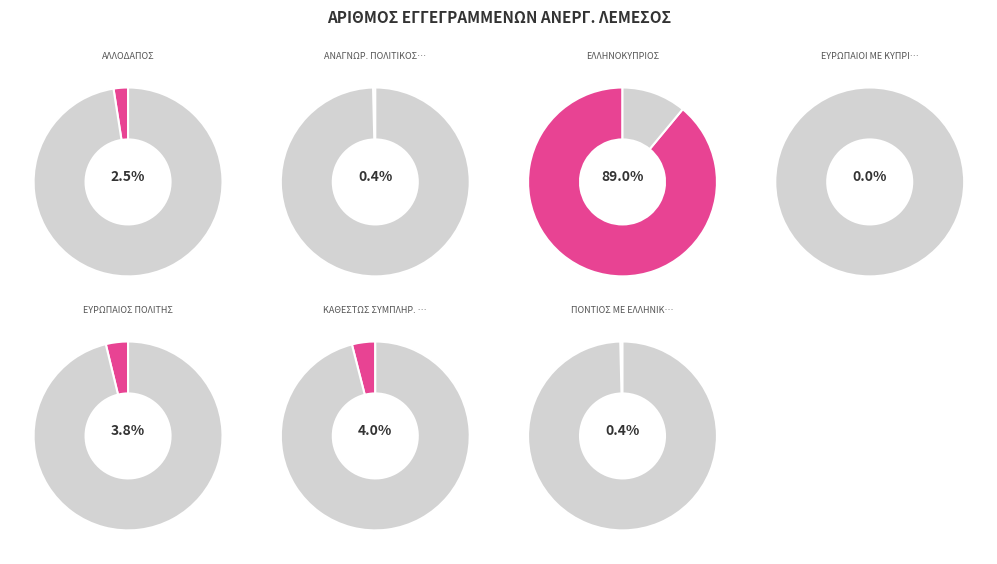

Which has a higher value, ΕΛΛΗΝΟΚΥΠΡΙΟΣ or ΠΟΝΤΙΟΣ ΜΕ ΕΛΛΗΝΙΚΟ ΔΙΑΒ.?

ΕΛΛΗΝΟΚΥΠΡΙΟΣ